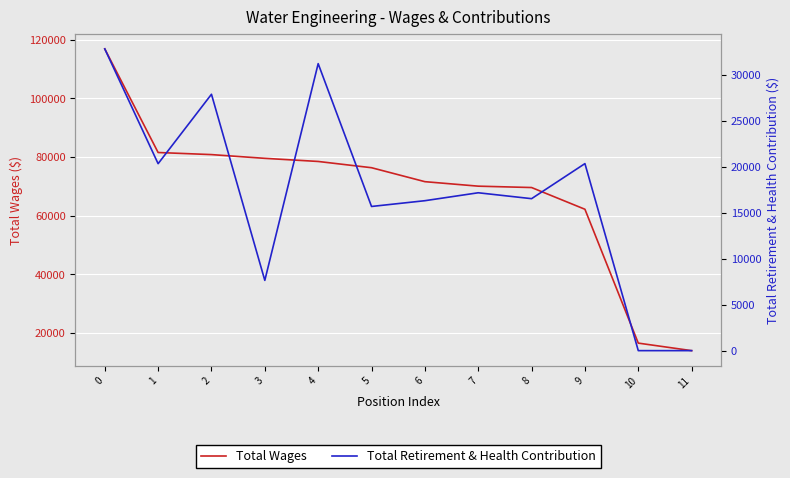

What is the sum of the Total Retirement & Health Contribution values at 5 and 11?

15665